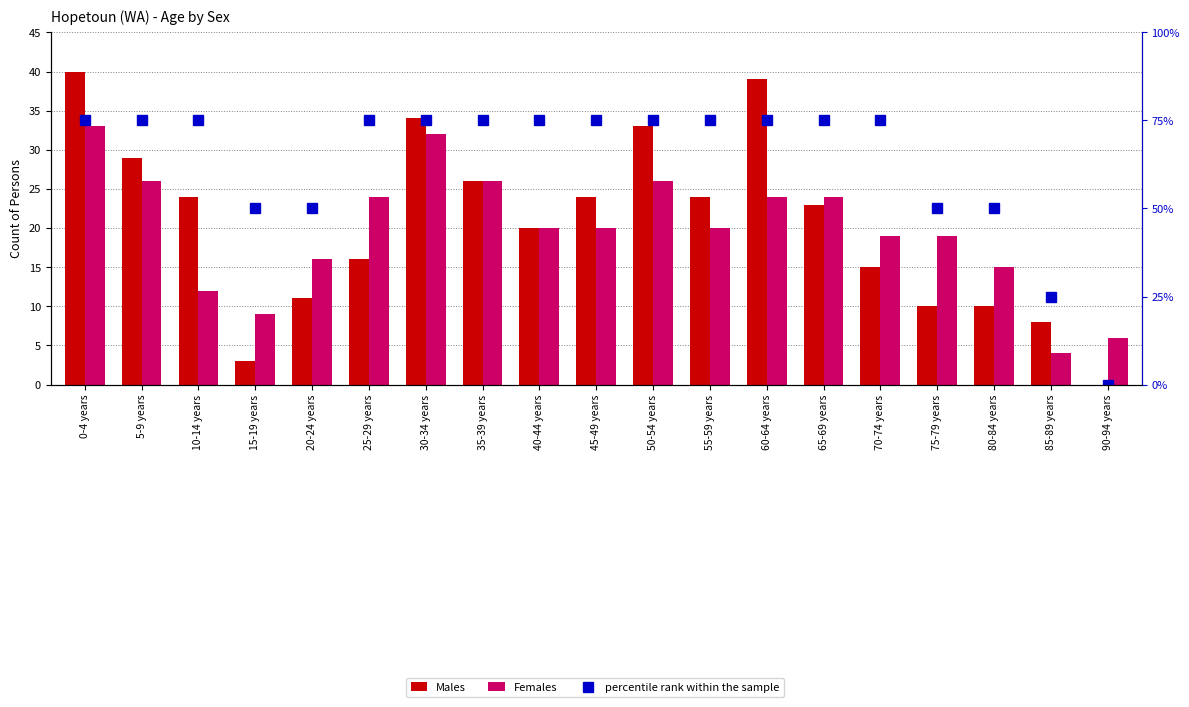

Reading left to right, list all the values displayed in this chart.

Males: 40	29	24	3	11	16	34	26	20	24	33	24	39	23	15	10	10	8	0
Females: 33	26	12	9	16	24	32	26	20	20	26	20	24	24	19	19	15	4	6
percentile rank within the sample: 75	75	75	50	50	75	75	75	75	75	75	75	75	75	75	50	50	25	0